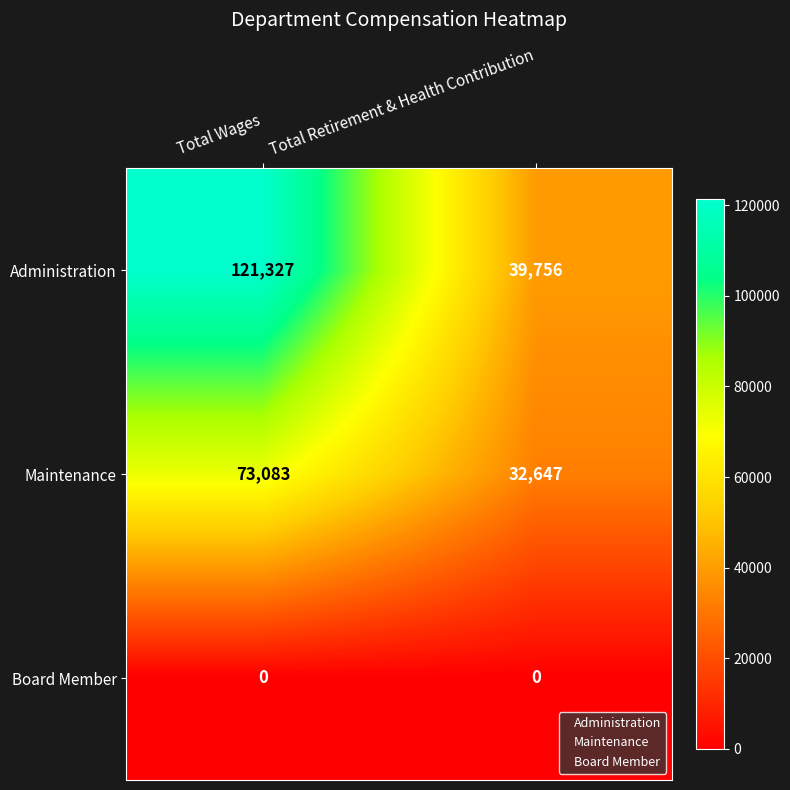

What is the spread (max minus min) of values at Total Wages?

121327